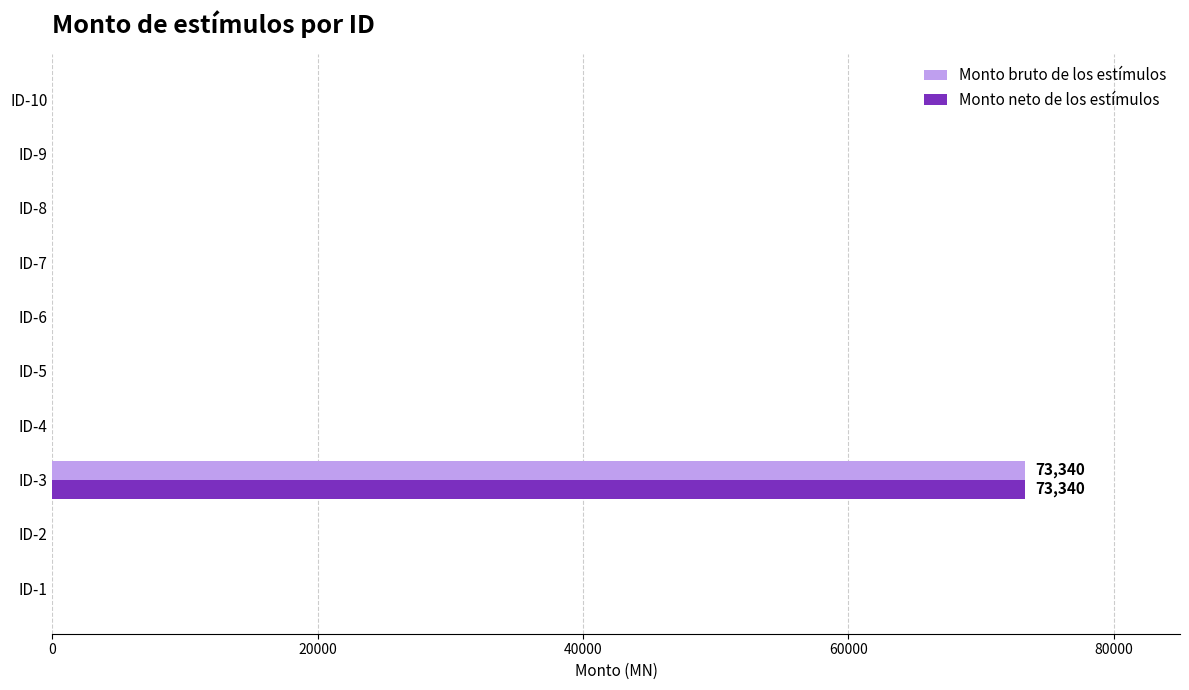

What are all the series names shown in the legend?

Monto bruto de los estímulos, Monto neto de los estímulos